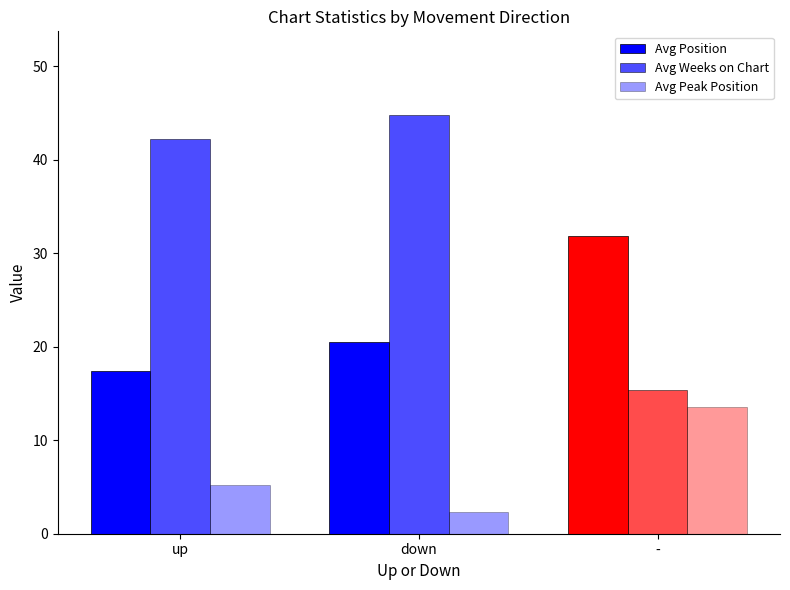

Which category has the lowest value in the Avg Position series?

up